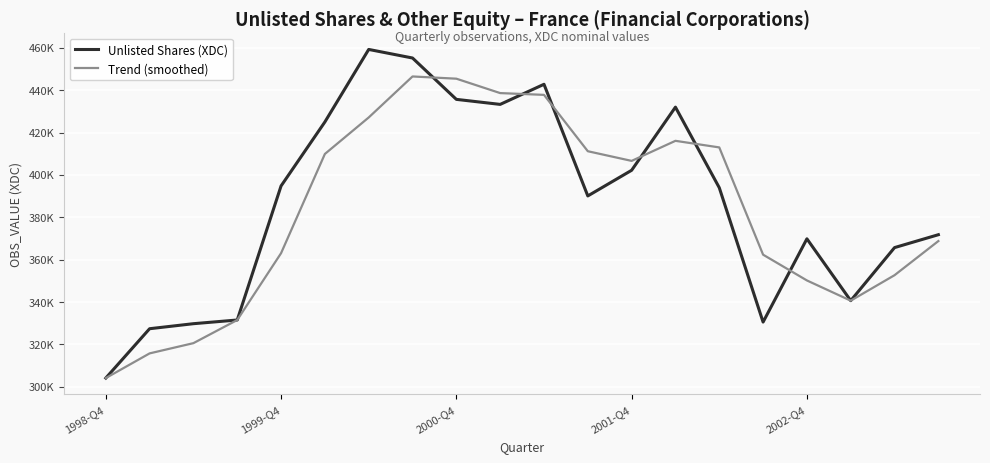

Between which two adjacent categories do Unlisted Shares (XDC) and Trend (smoothed) first intersect?

7 and 8